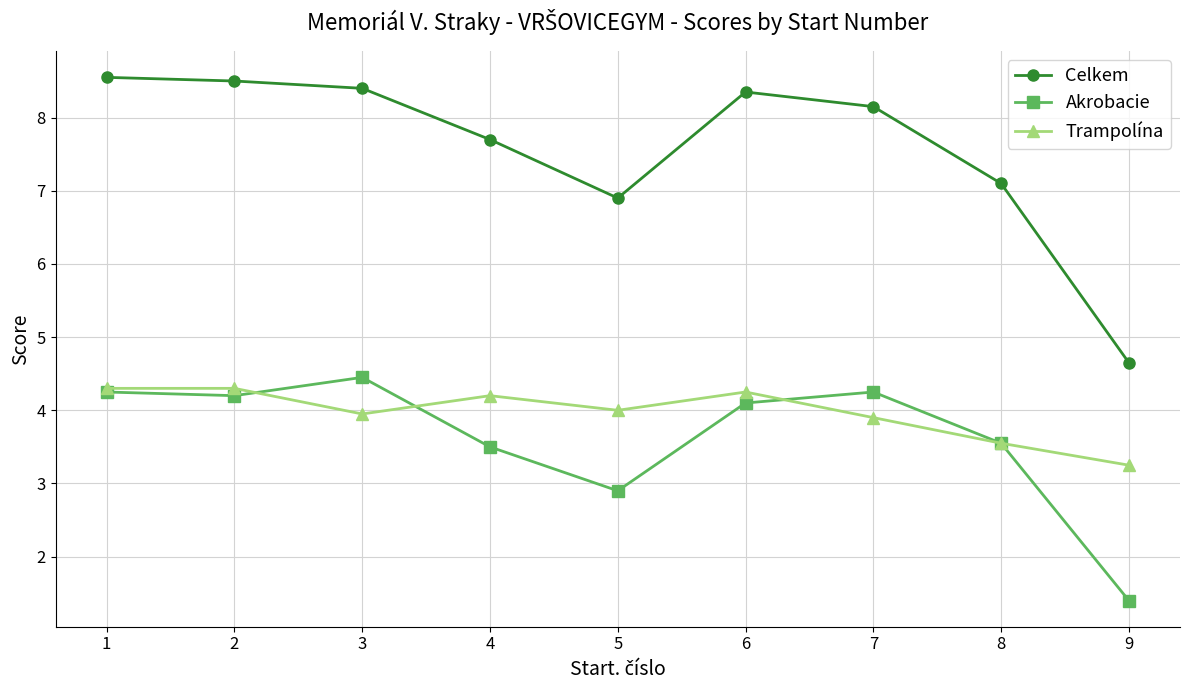

Rank the series at 5 from highest to lowest value.

Celkem, Trampolína, Akrobacie